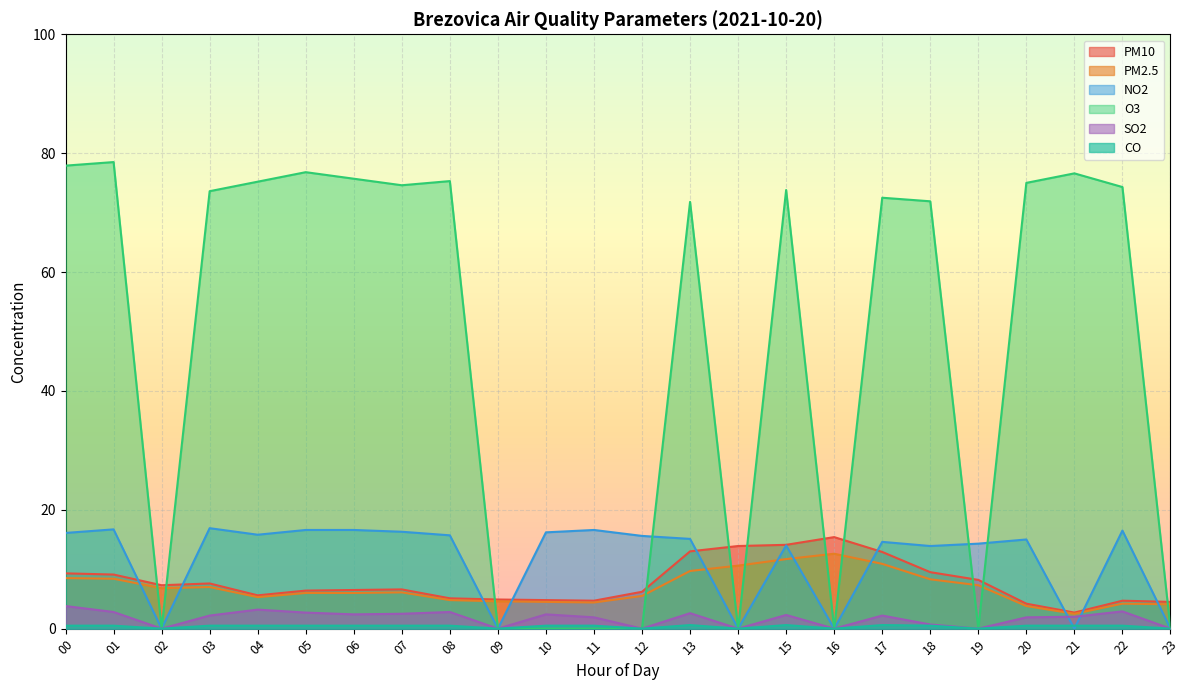

The O3 series shows 75.2 at 04. True or false?

True